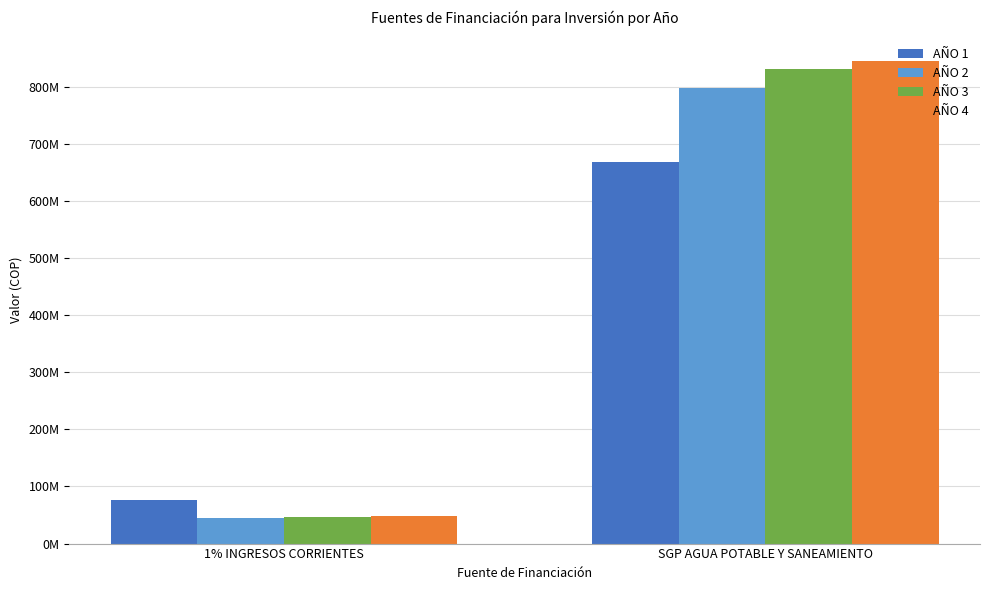

At which category is the sum across all series the highest?

SGP AGUA POTABLE Y SANEAMIENTO